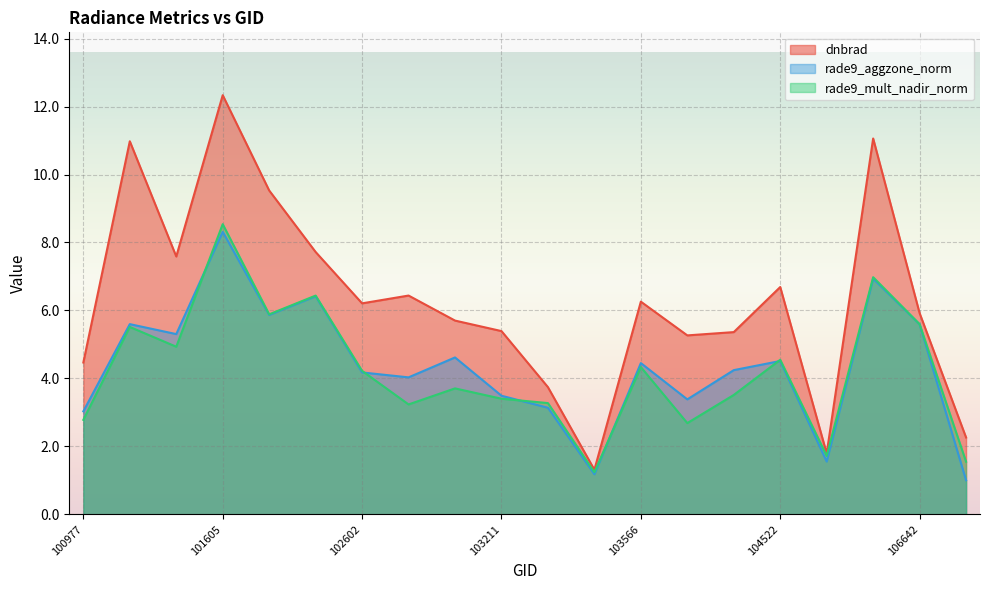

How many lines are shown in the chart?

3